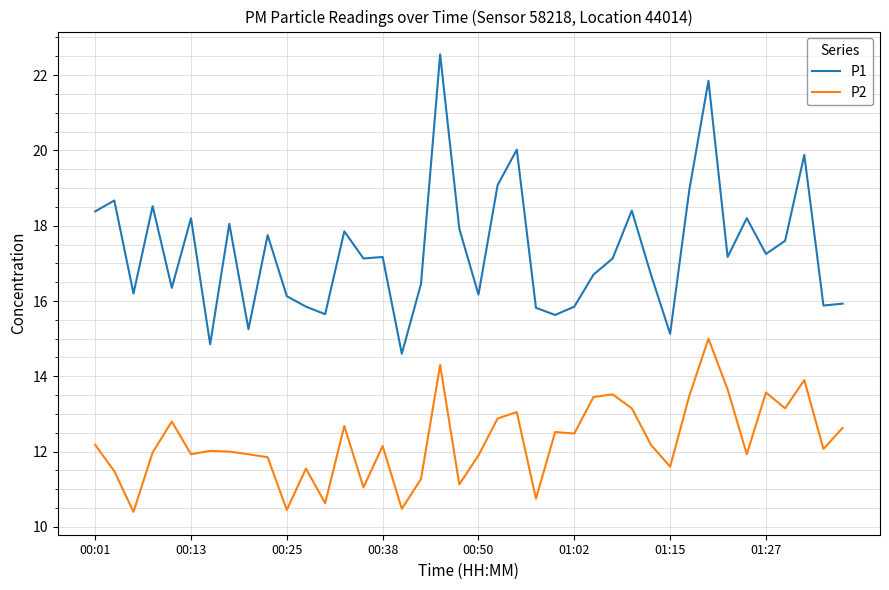

True or false: P1 has more than 2 interior local peaks.

True